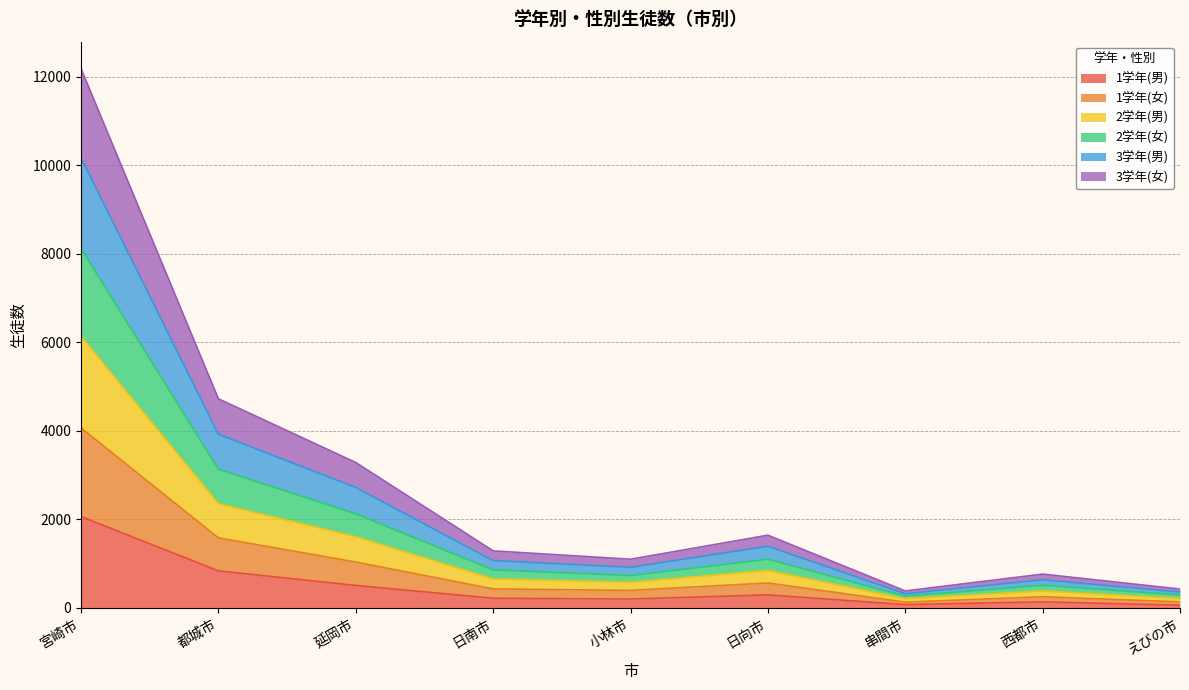

At which category is the sum across all series the highest?

宮崎市